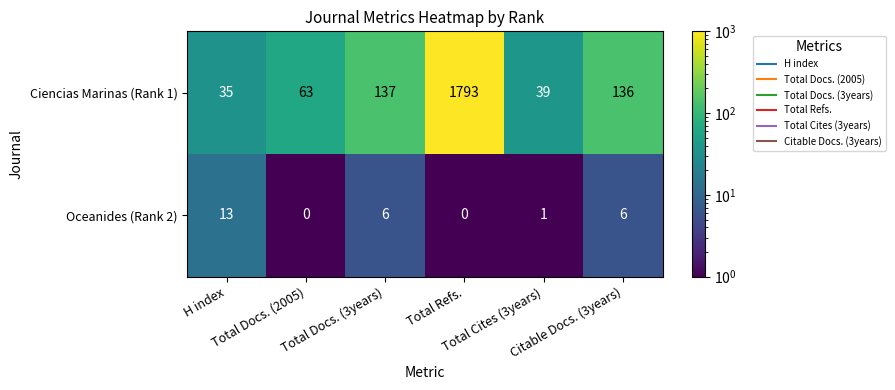

List the series in order of their peak value, highest first.

Ciencias Marinas (Rank 1), Oceanides (Rank 2)